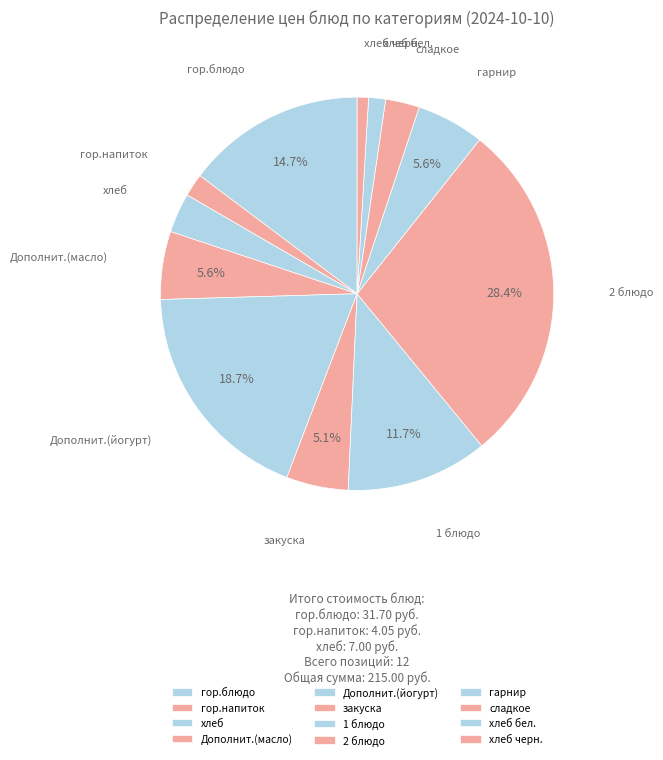

True or false: 2 блюдо accounts for 28% of the total.

True